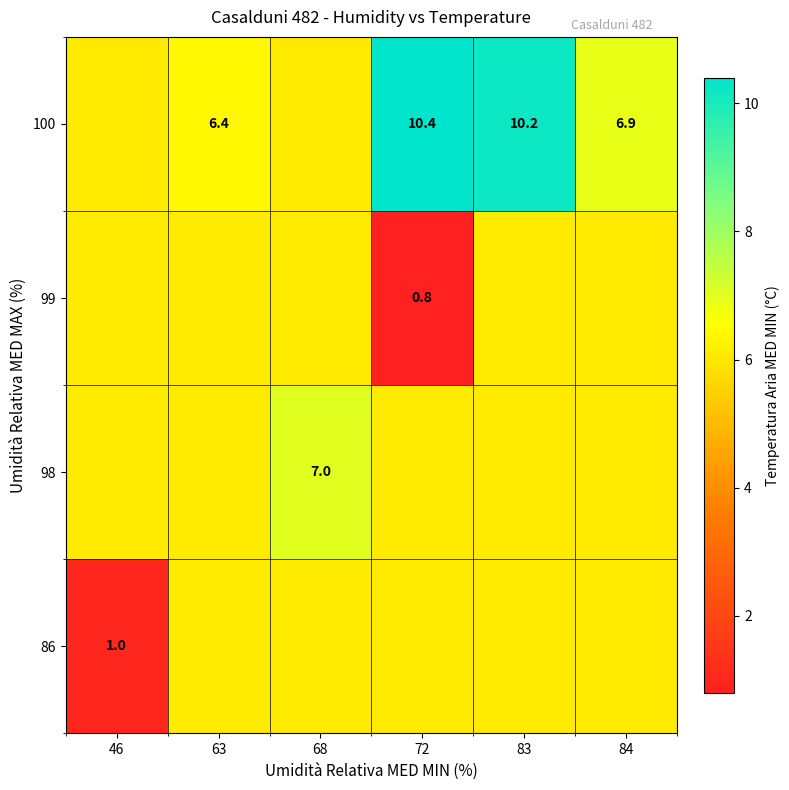

The value of 86 at 46 is 1.5. True or false?

False